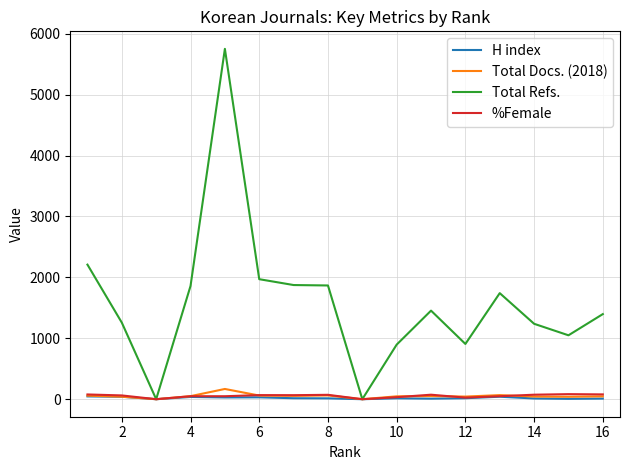

At how many categories does at least one series exceed 2575?

1